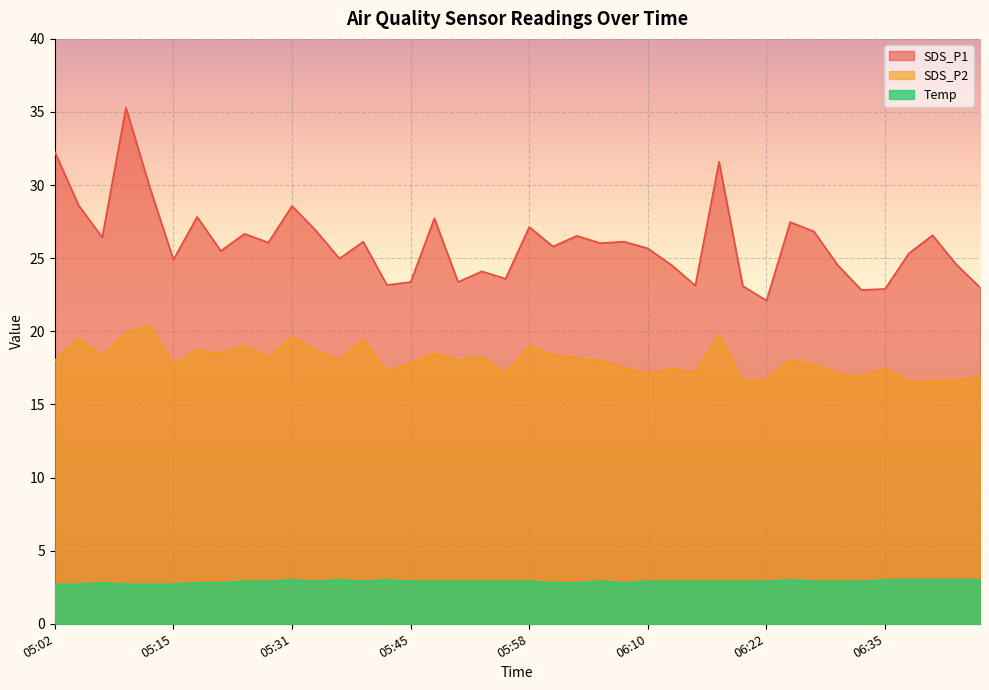

Where is SDS_P2 nearest to the value 18?

05:02